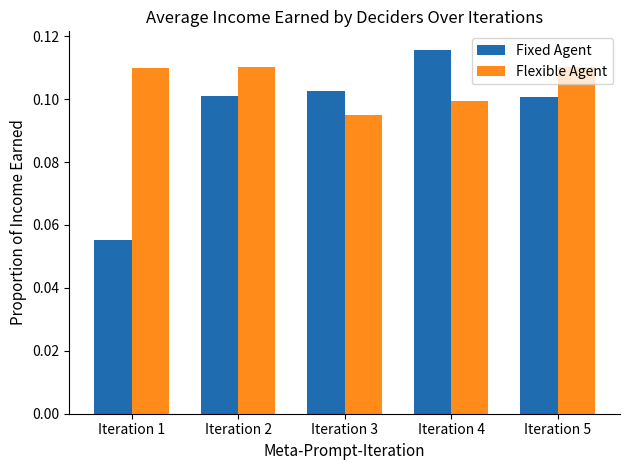

What is the sum of all Flexible Agent values?

0.5